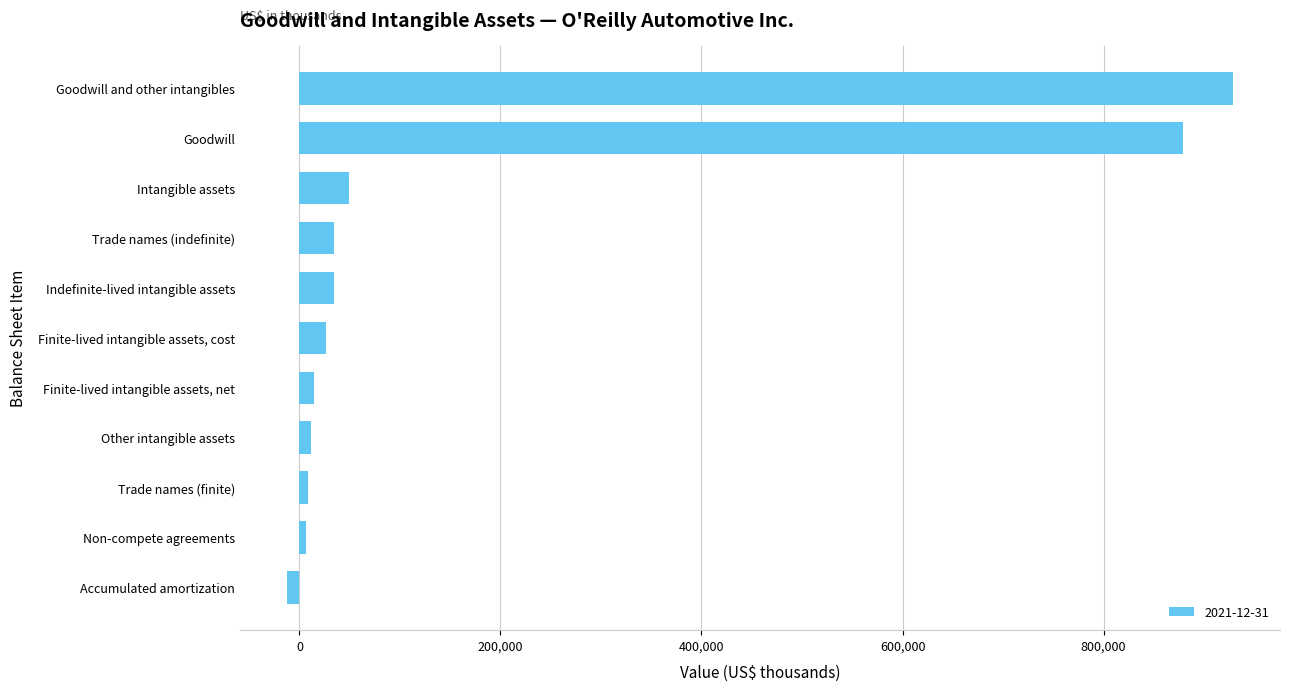

What is the label of the 1st bar from the top?

Goodwill and other intangibles